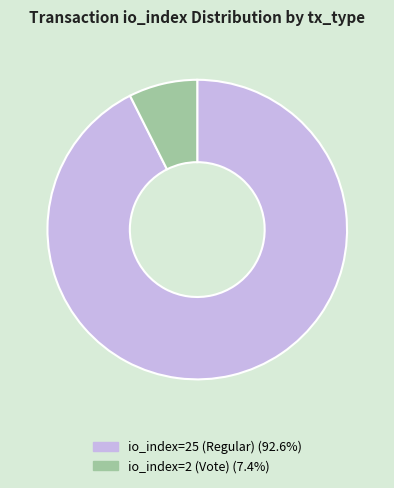

Which slice is the largest?

io_index=25 (Regular)